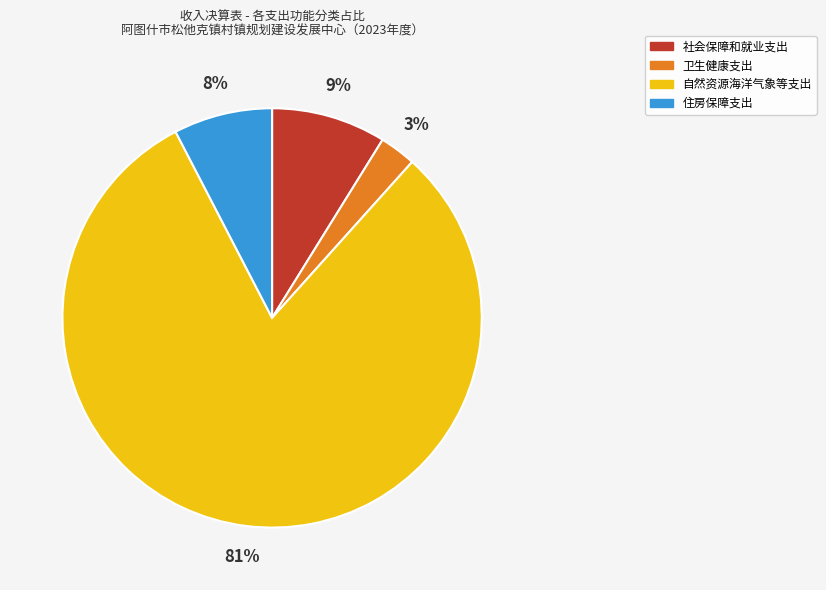

To the nearest percent, what is the average slice percentage?

25%